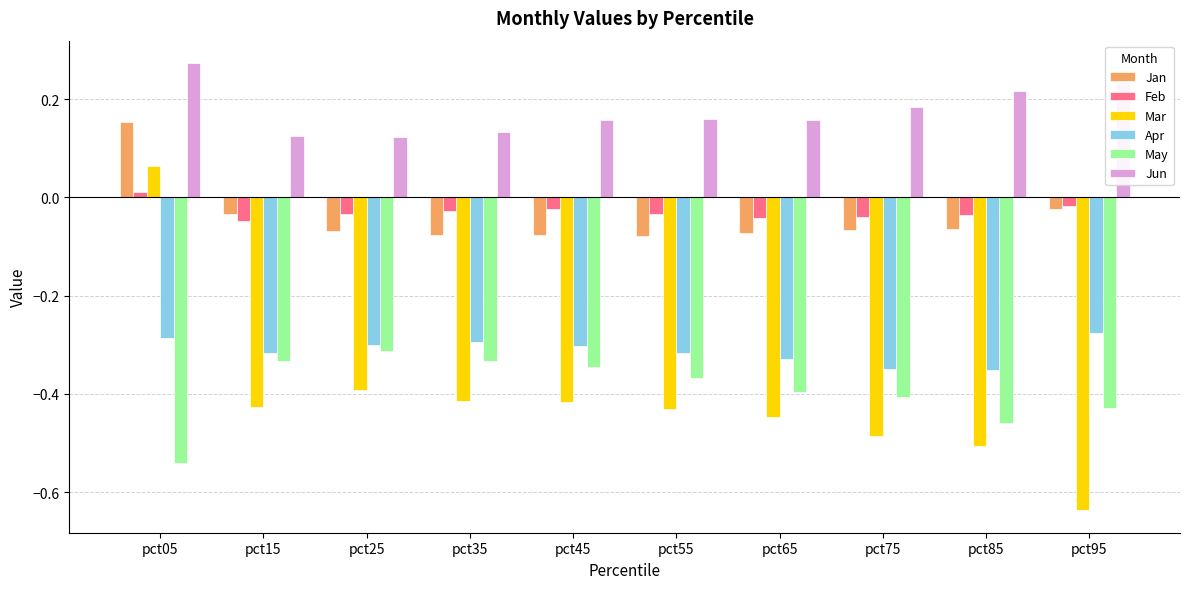

At which label does Jan first exceed 0?

pct05